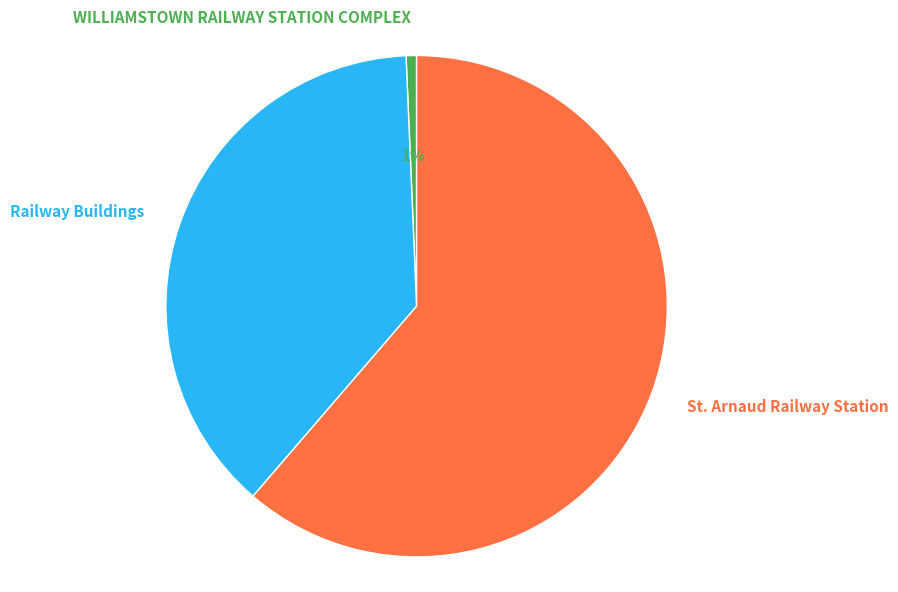

To the nearest percent, what portion does Railway Buildings represent?

38%